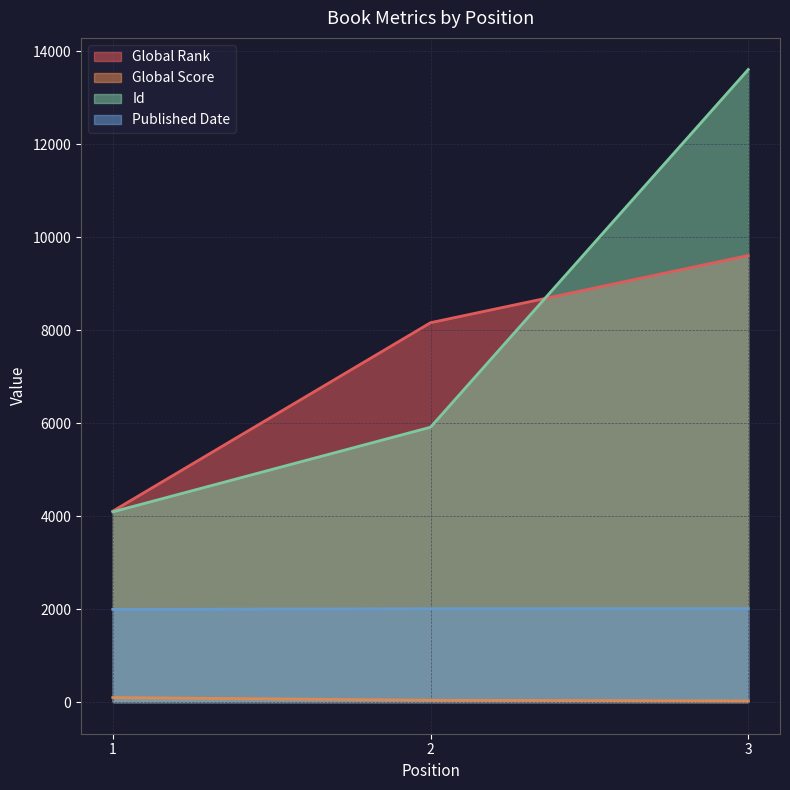

Reading right to left, transcribe all the data shown in this chart.

Global Rank: 9605	8160	4107
Global Score: 24	40	98
Id: 13605	5912	4092
Published Date: 2011	2009	1994